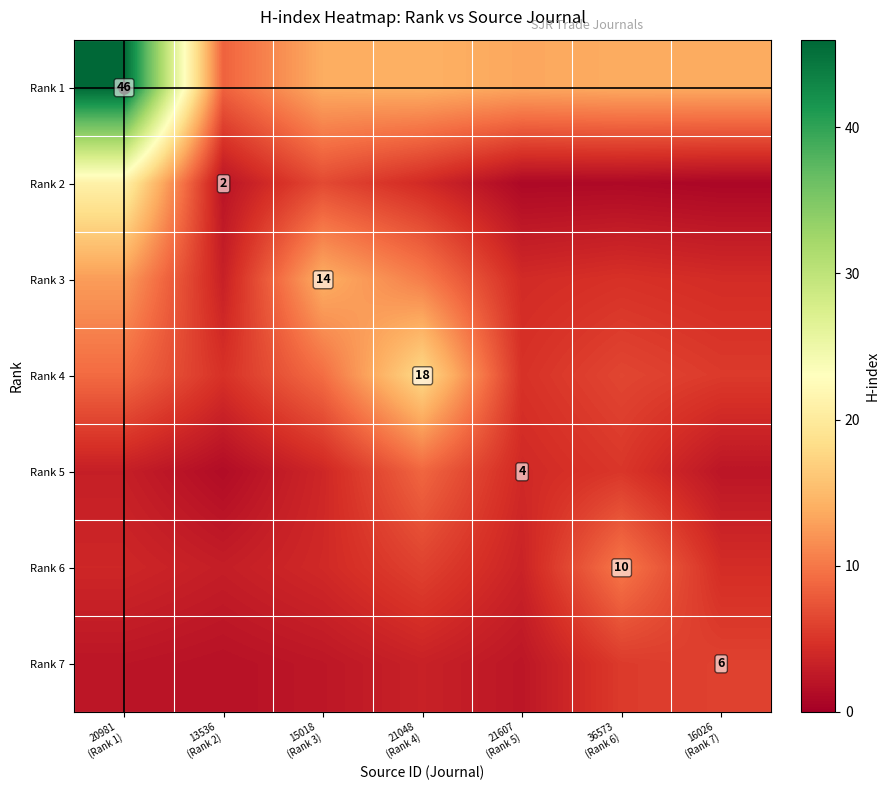

True or false: Rank 3 has a value of 10.4 at 21048 (Rank 4).

True